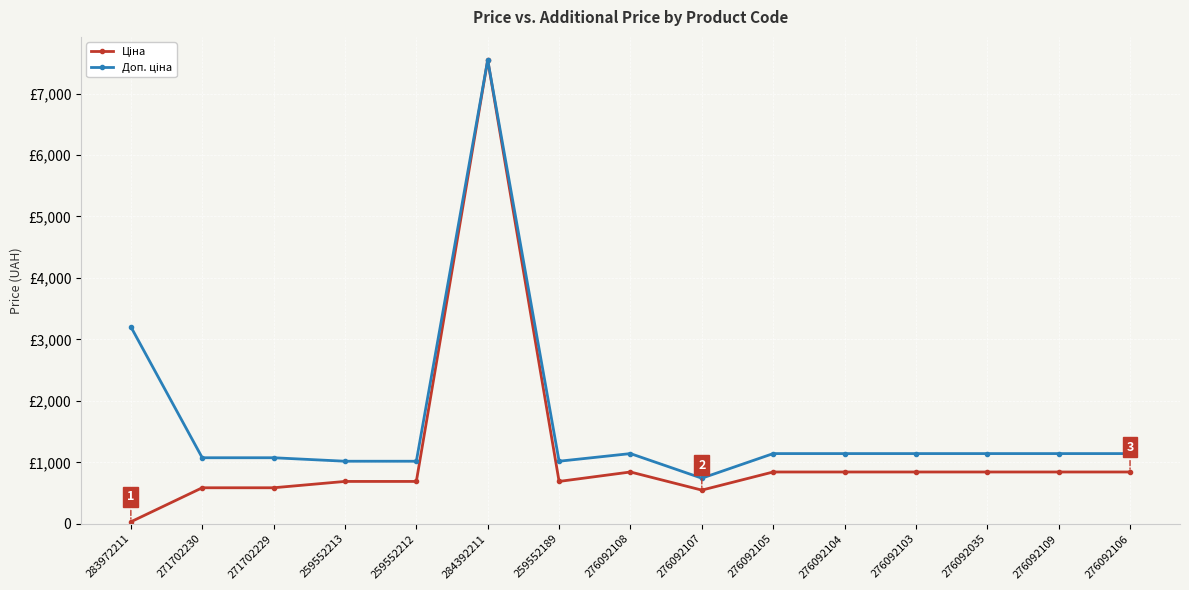

What is the spread (max minus min) of values at 276092106?

299.3